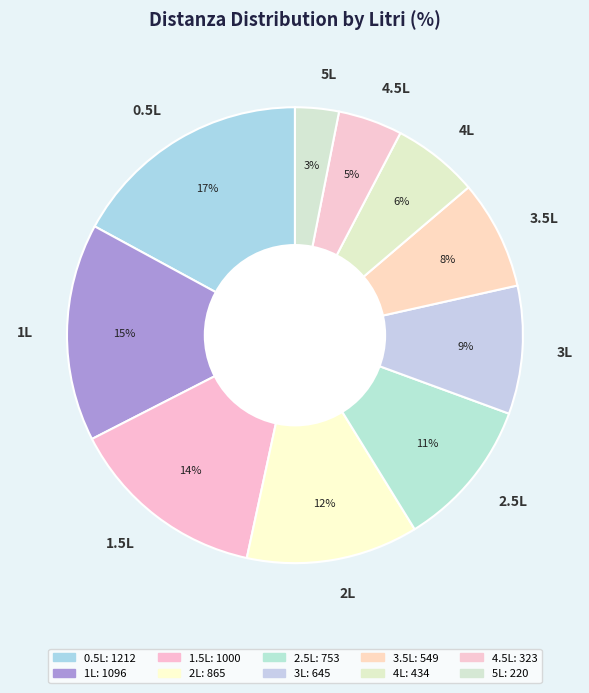

Count the number of slices in the pie.

10